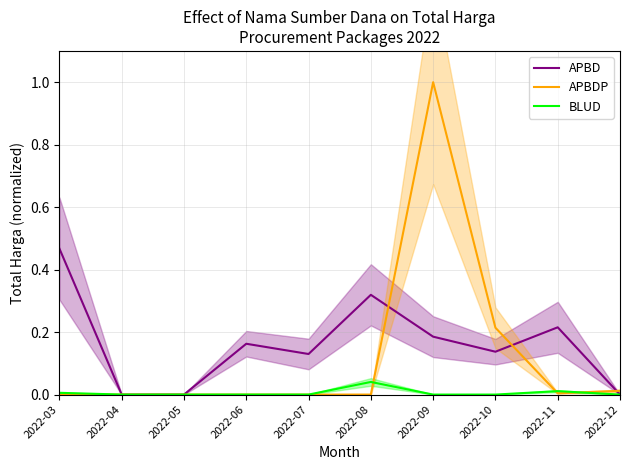

Where is BLUD nearest to the value 0?

2022-04